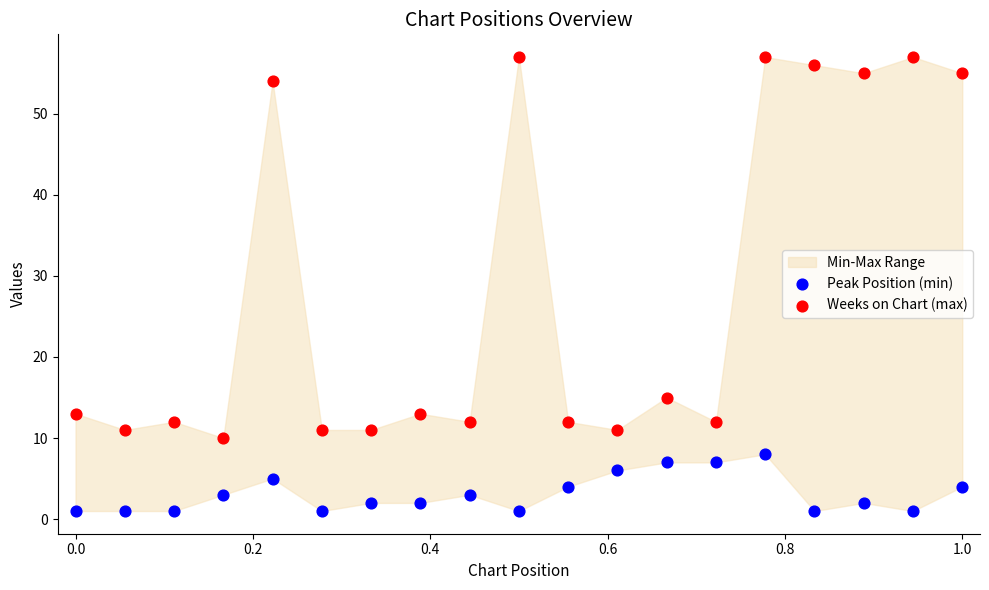

In the Weeks on Chart (max) series, what Y value is closest to 33?

15